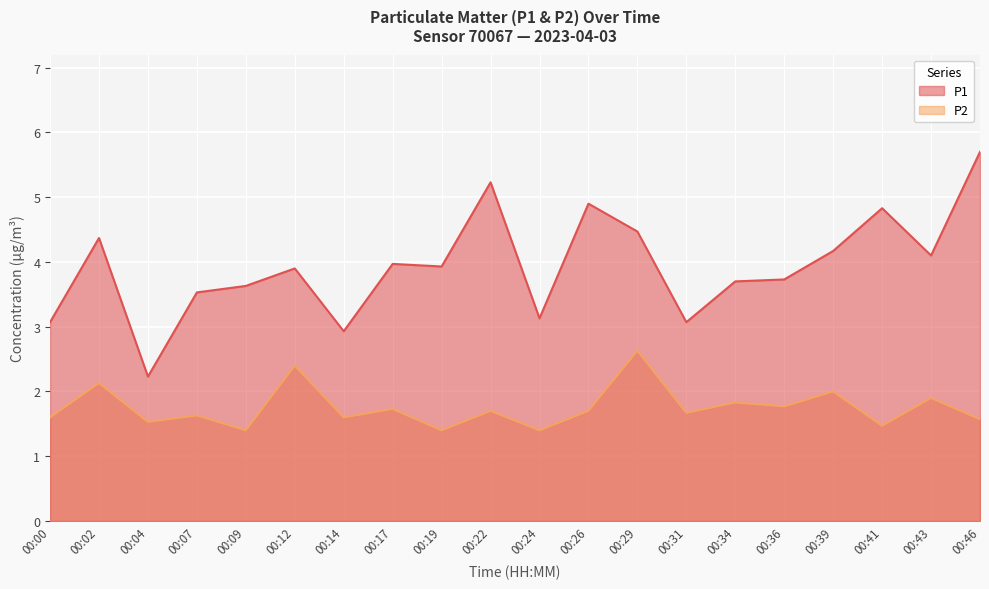

Reading left to right, what are all the values shown in this chart?

P1: 00:00=3.1	00:02=4.4	00:04=2.2	00:07=3.5	00:09=3.6	00:12=3.9	00:14=2.9	00:17=4.0	00:19=3.9	00:22=5.2	00:24=3.1	00:26=4.9	00:29=4.5	00:31=3.1	00:34=3.7	00:36=3.7	00:39=4.2	00:41=4.8	00:43=4.1	00:46=5.7
P2: 00:00=1.6	00:02=2.1	00:04=1.5	00:07=1.6	00:09=1.4	00:12=2.4	00:14=1.6	00:17=1.7	00:19=1.4	00:22=1.7	00:24=1.4	00:26=1.7	00:29=2.6	00:31=1.7	00:34=1.8	00:36=1.8	00:39=2.0	00:41=1.5	00:43=1.9	00:46=1.6